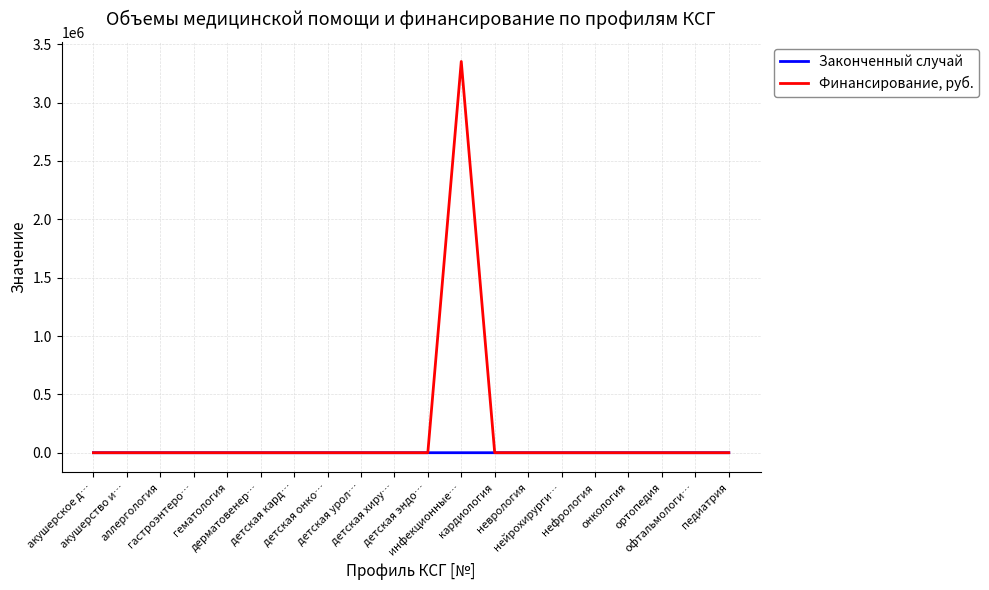

List the series in order of their overall mean, highest first.

Финансирование, руб., Законченный случай